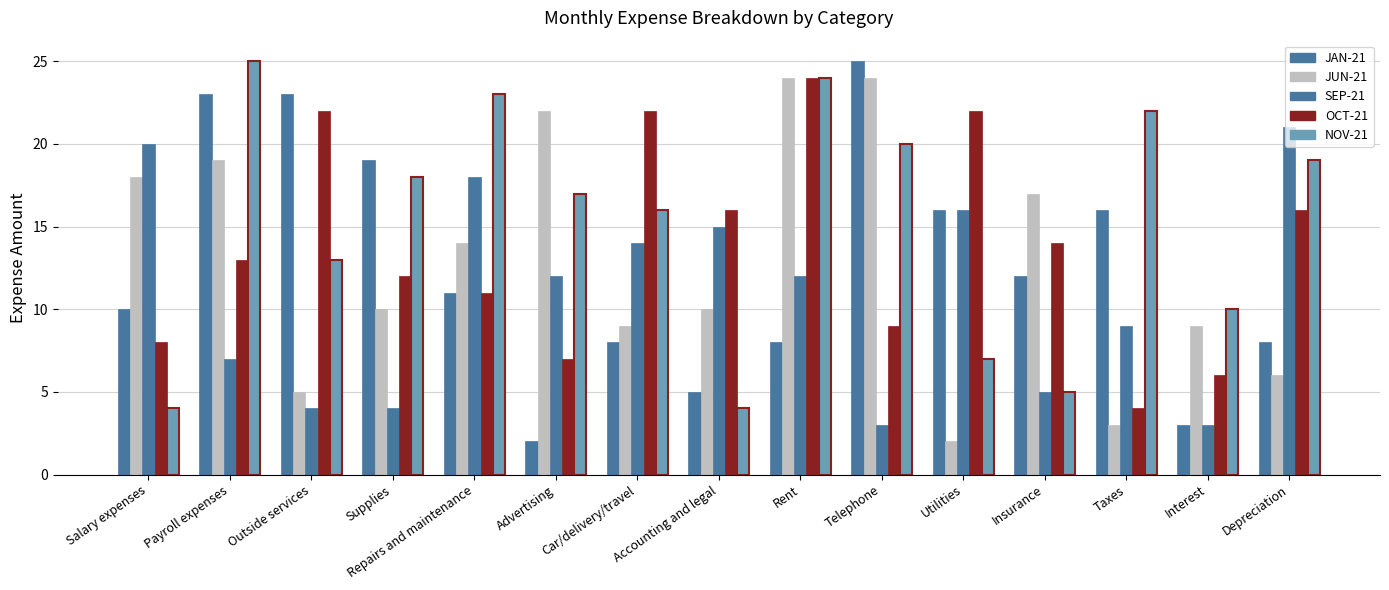

How many bars are there in total?

75